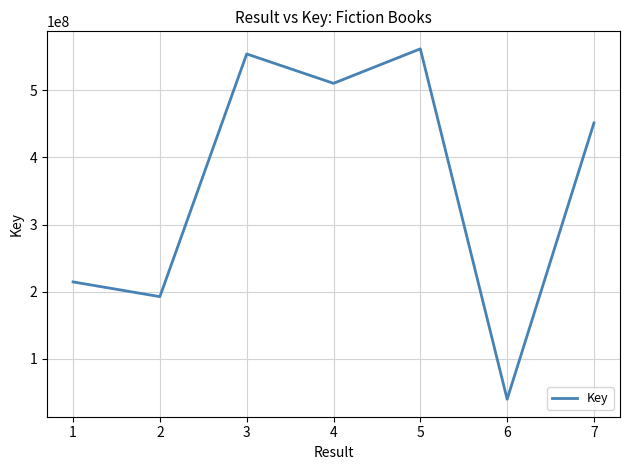

The value at 1 is 214688429. True or false?

True